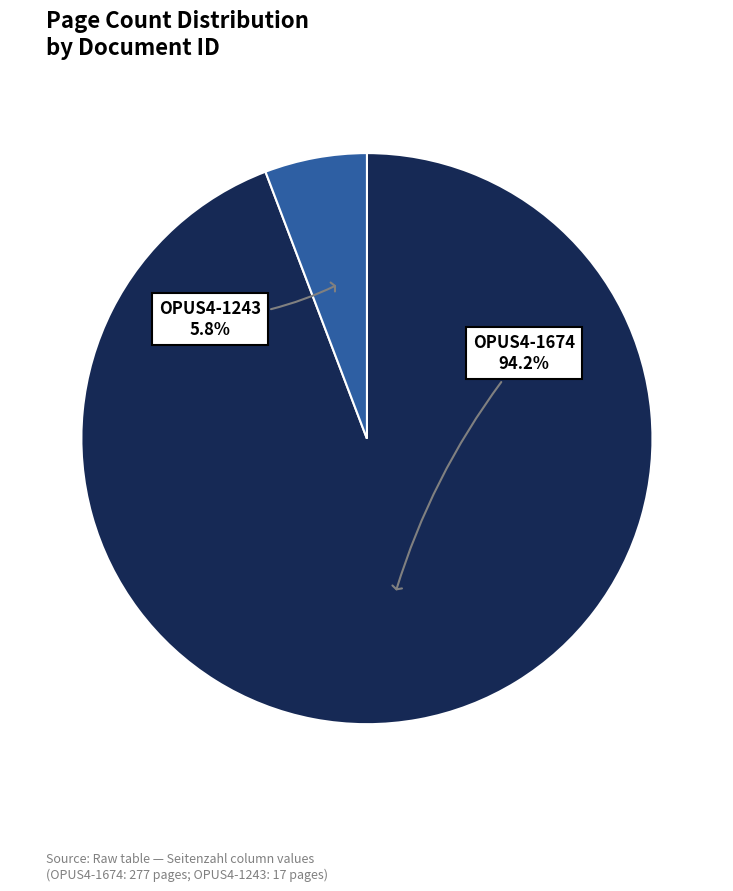

Is there any slice that represents more than half of the pie?

Yes